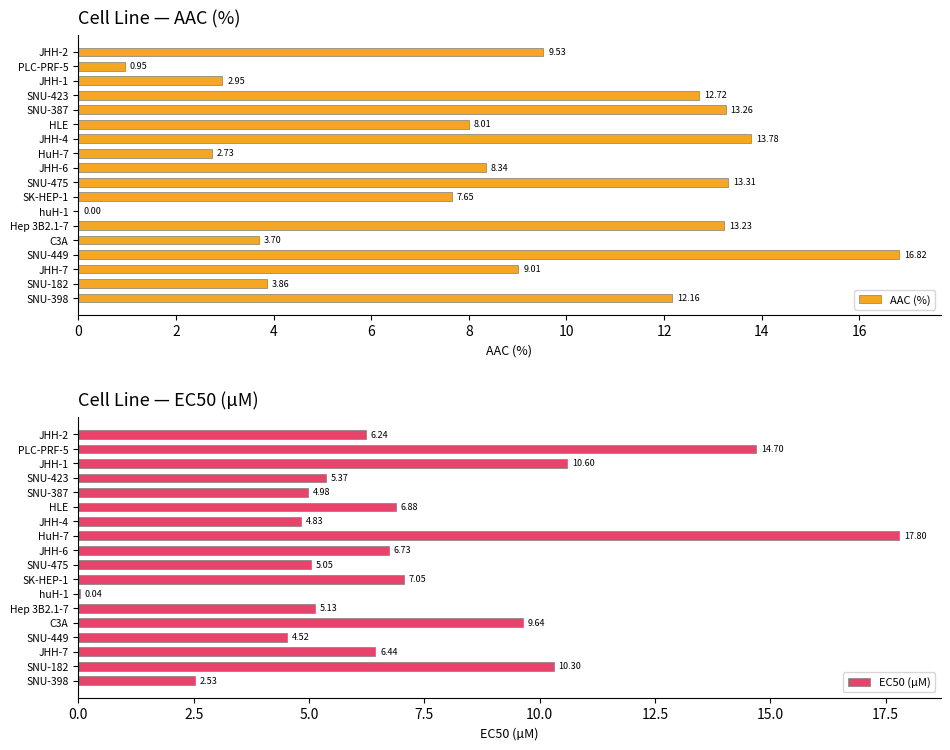

Rank the series by their maximum value, from lowest to highest.

AAC (%), EC50 (µM)